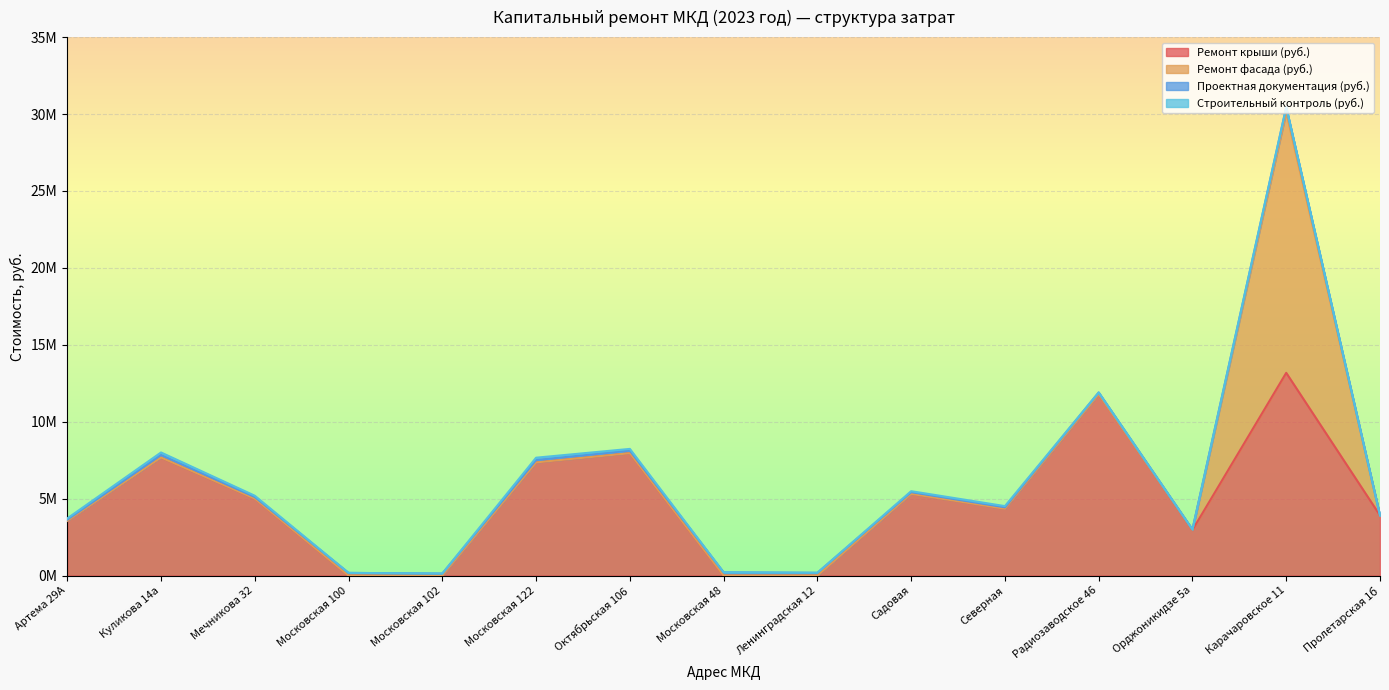

At how many categories does at least one series exceed 9584669?

2